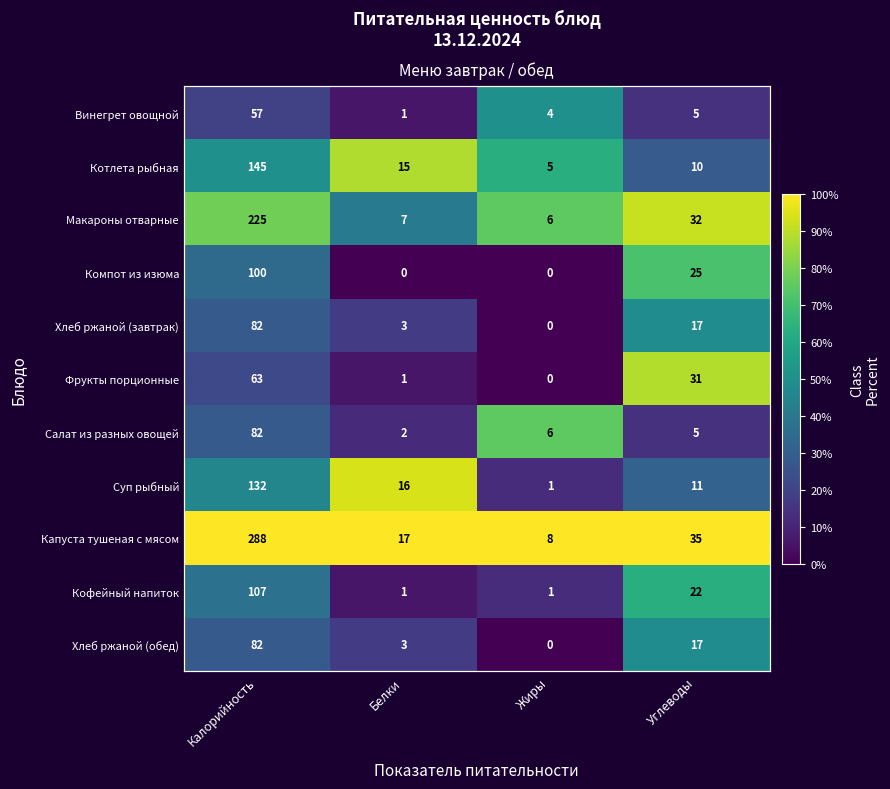

The value of Капуста тушеная с мясом at Белки is 62.9. True or false?

False